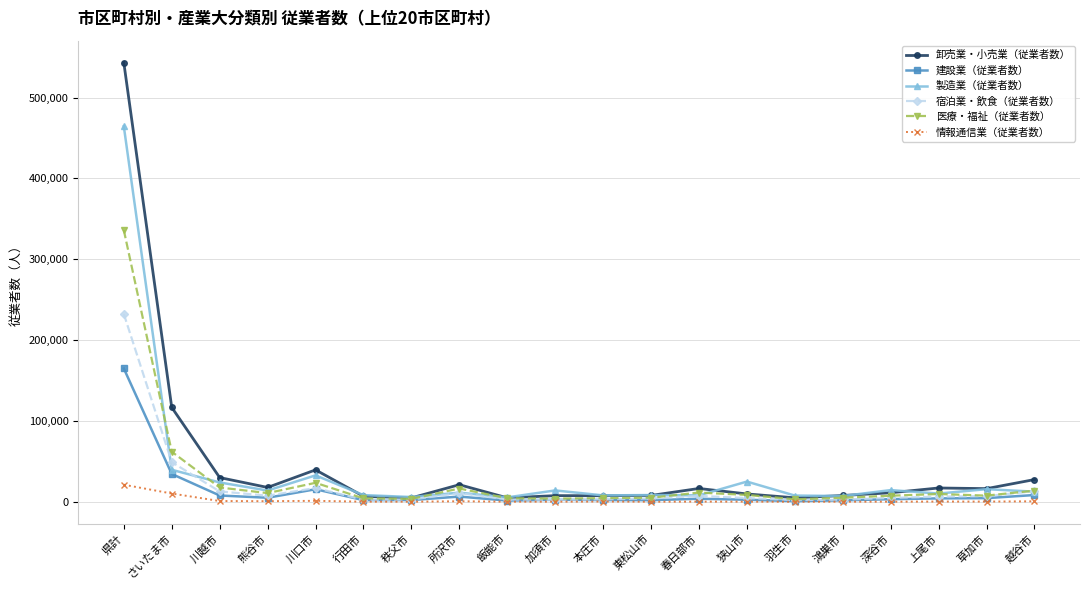

At which category does the chart reach its peak across all series?

県計